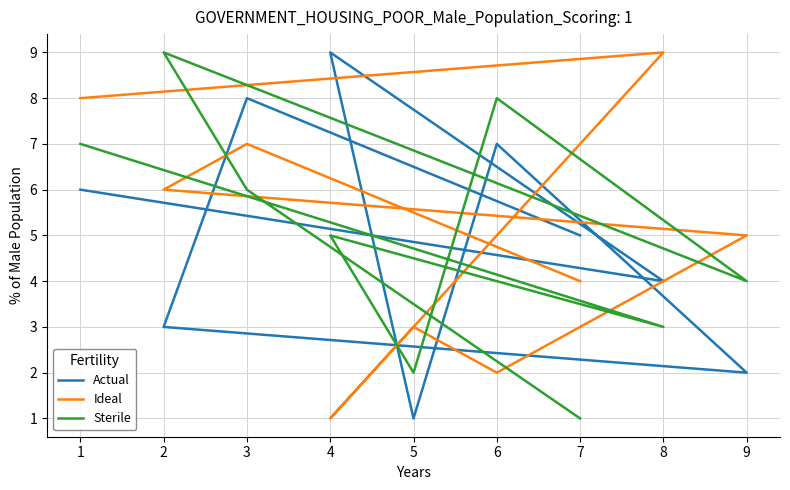

True or false: Sterile has more than 0 interior local peaks.

True